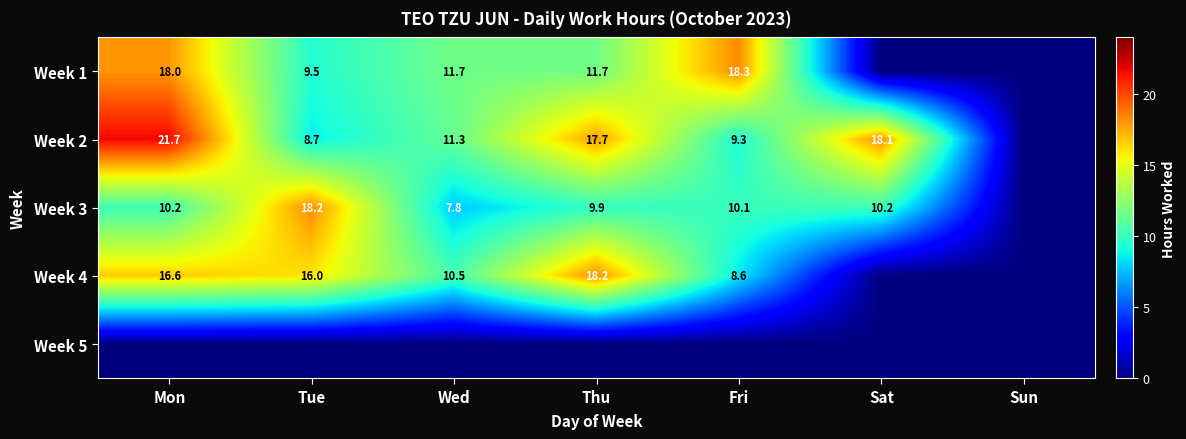

The value of Week 3 at Mon is 14.1. True or false?

False